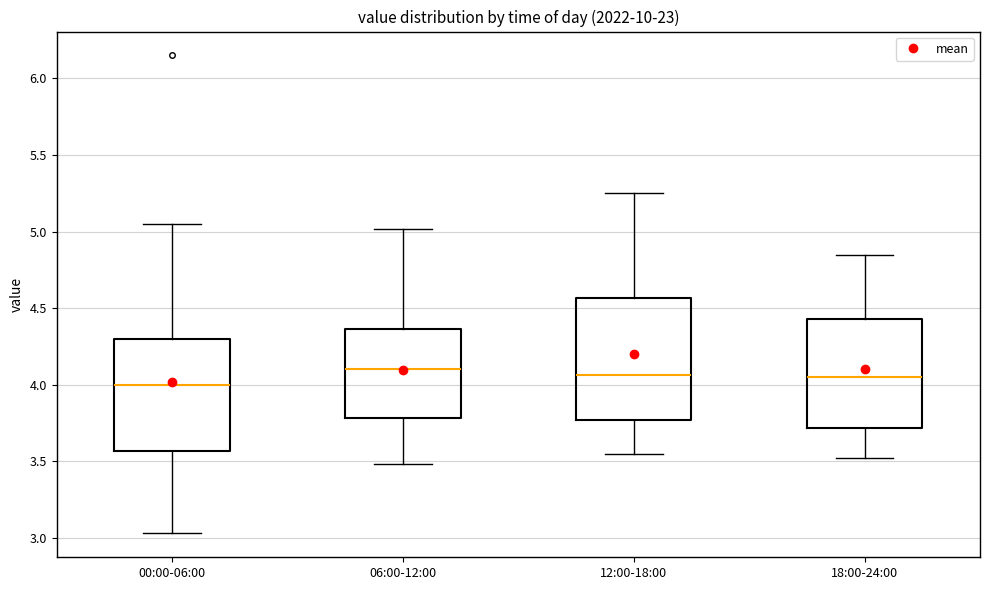

Reading left to right, transcribe this box plot: for each box, give where its median line is, the range the box spans, and where its two whiskers end, as read against the y-axis. The values are not printed on the chart, so give them approximately, as read against the axis.

00:00-06:00: median 4.00, box 3.55 to 4.30, whiskers 3.05 to 5.05
06:00-12:00: median 4.10, box 3.80 to 4.35, whiskers 3.50 to 5.00
12:00-18:00: median 4.05, box 3.75 to 4.55, whiskers 3.55 to 5.25
18:00-24:00: median 4.05, box 3.70 to 4.45, whiskers 3.50 to 4.85